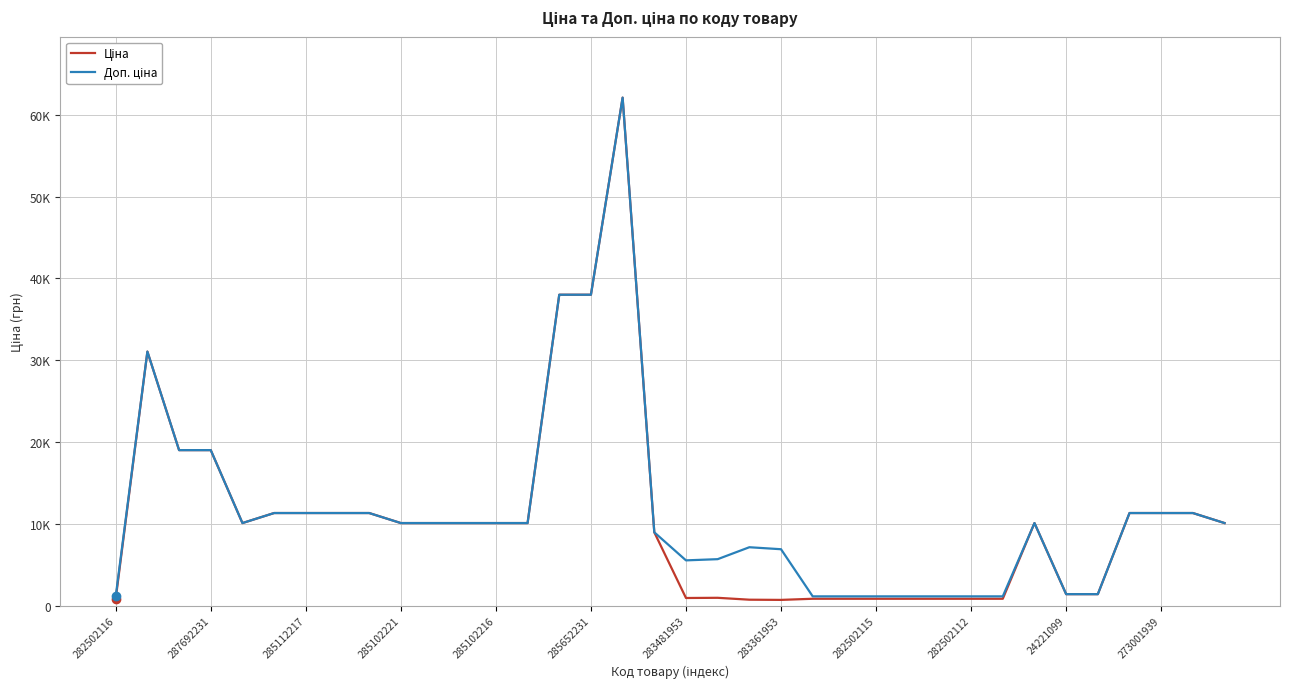

Where does the Ціна series first go above 10085?

287692231